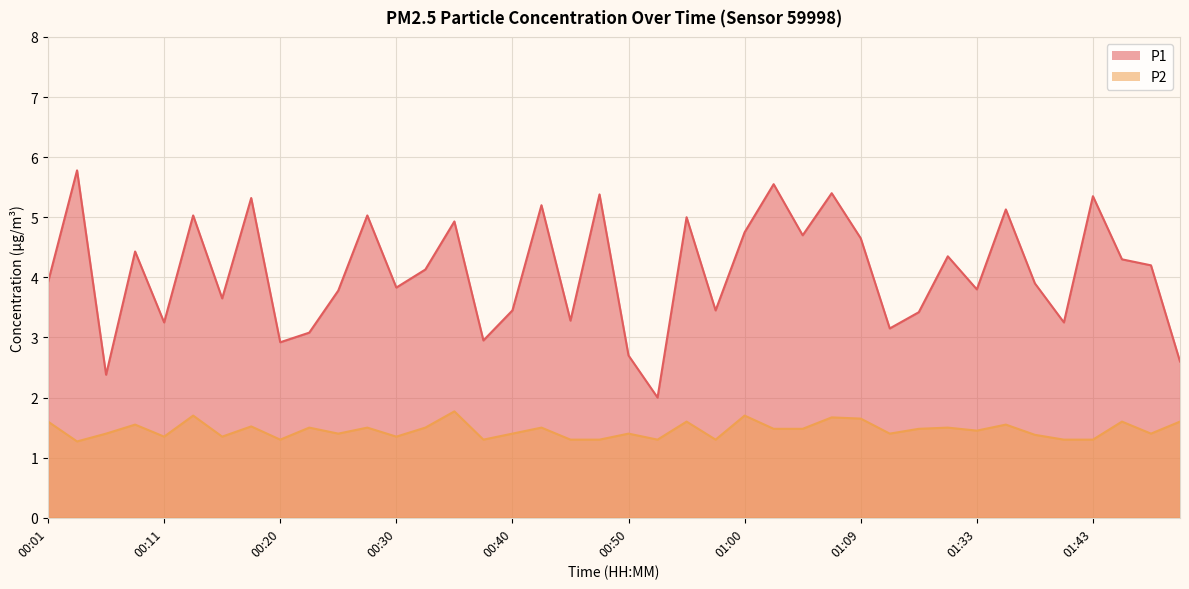

Which has a higher value, 01:12 or 00:50?

01:12